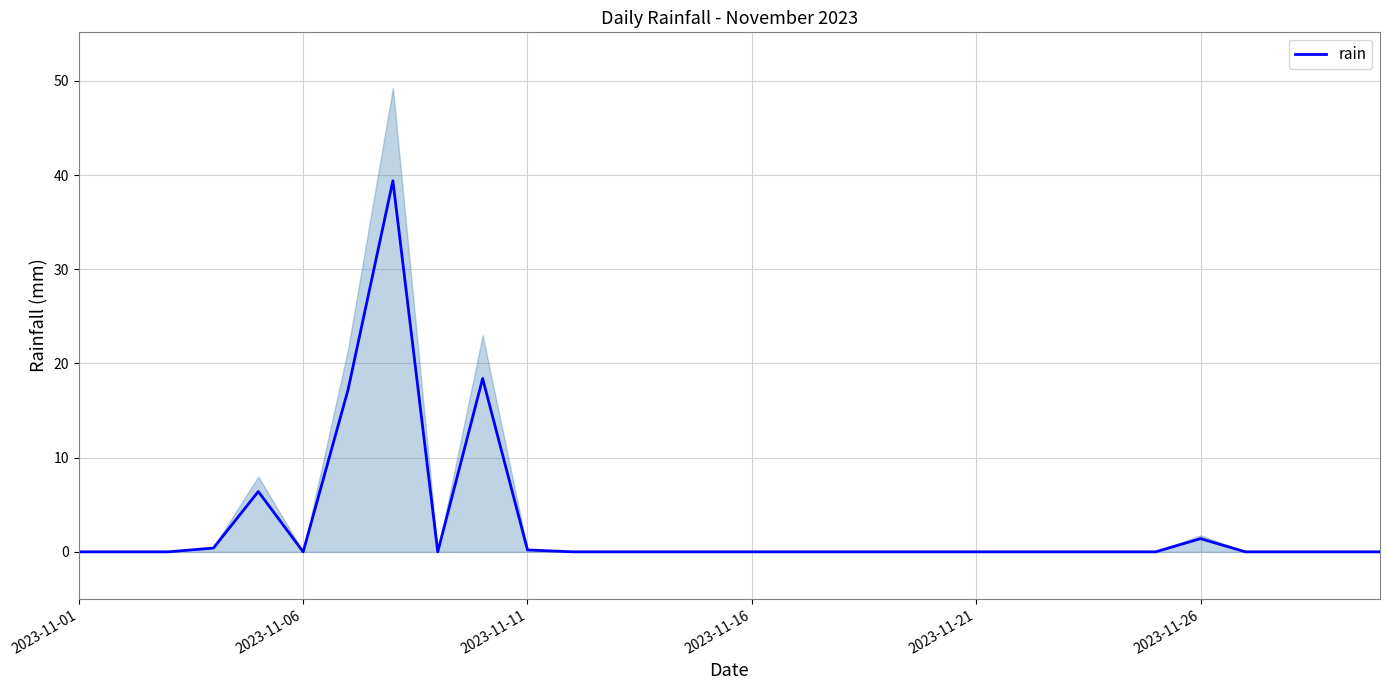

What is the difference between the maximum and second lowest values?

39.4